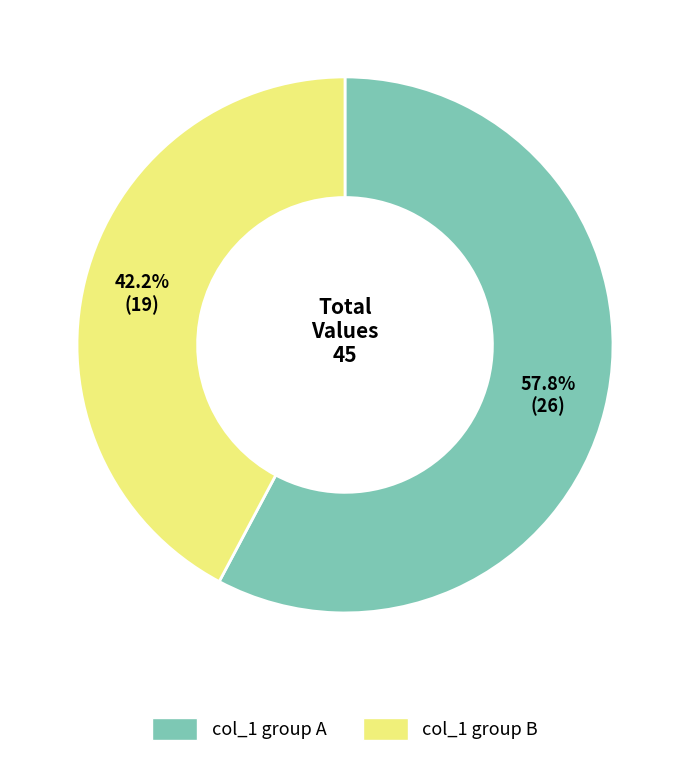

How many segments does this pie chart have?

2